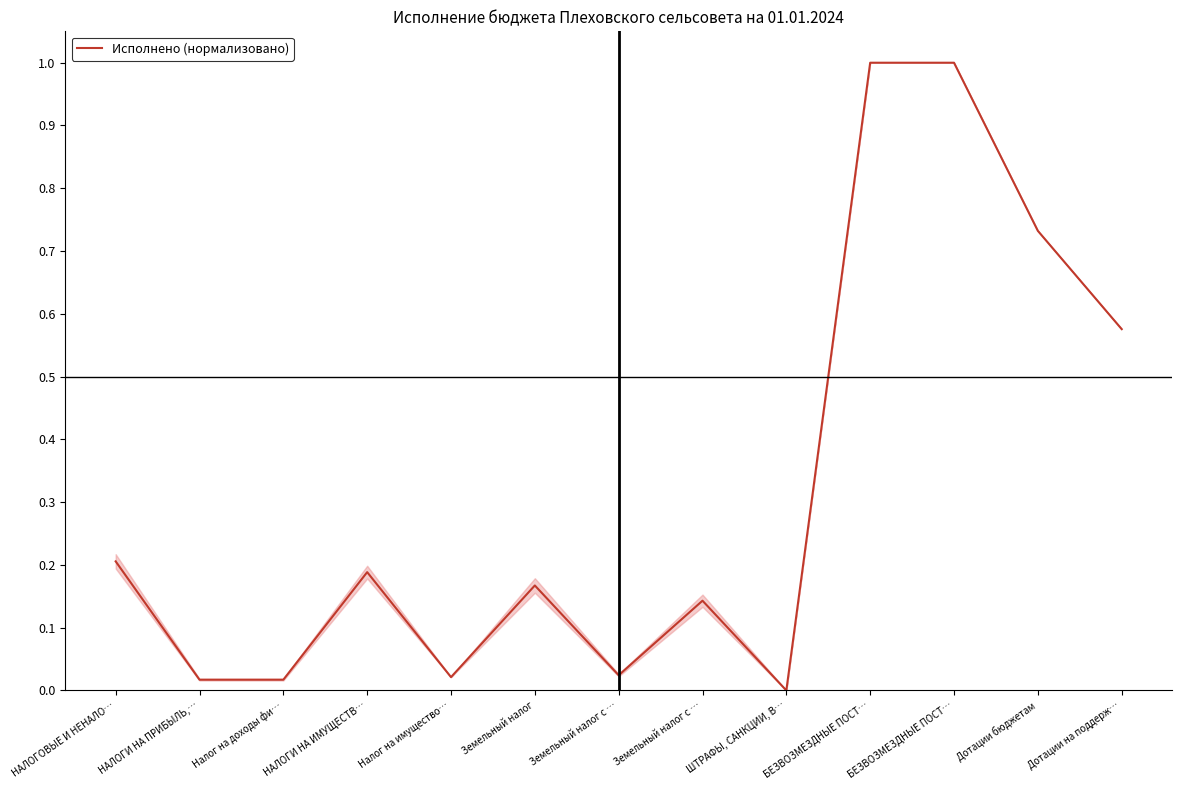

Count the number of data series in this chart.

1